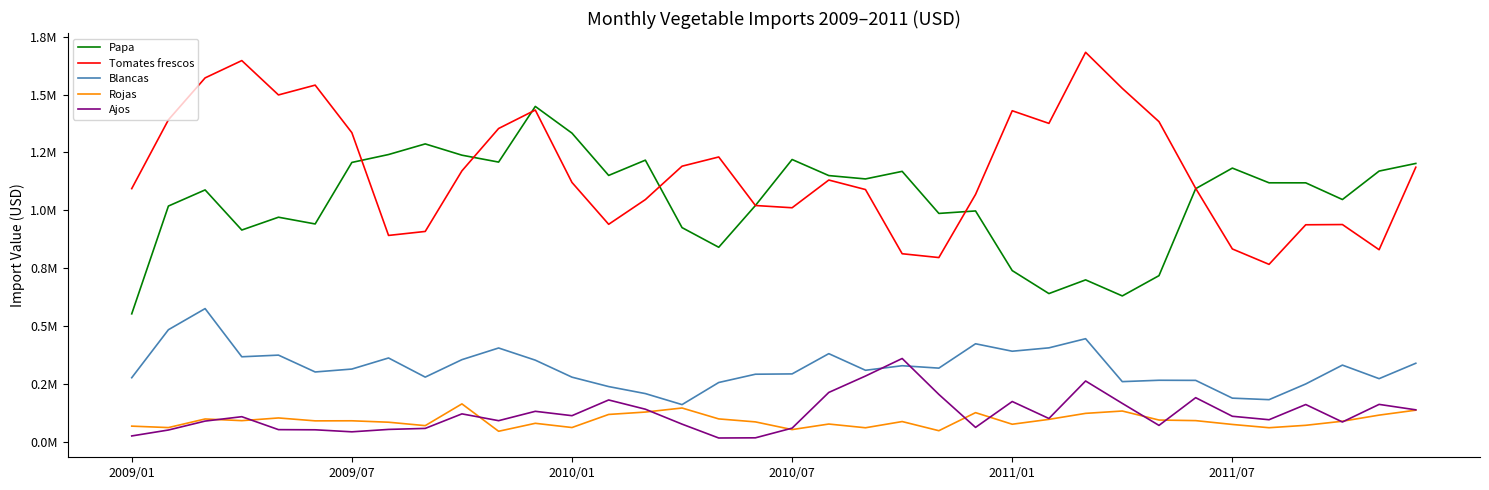

True or false: Ajos has more than 1 interior local peaks.

True